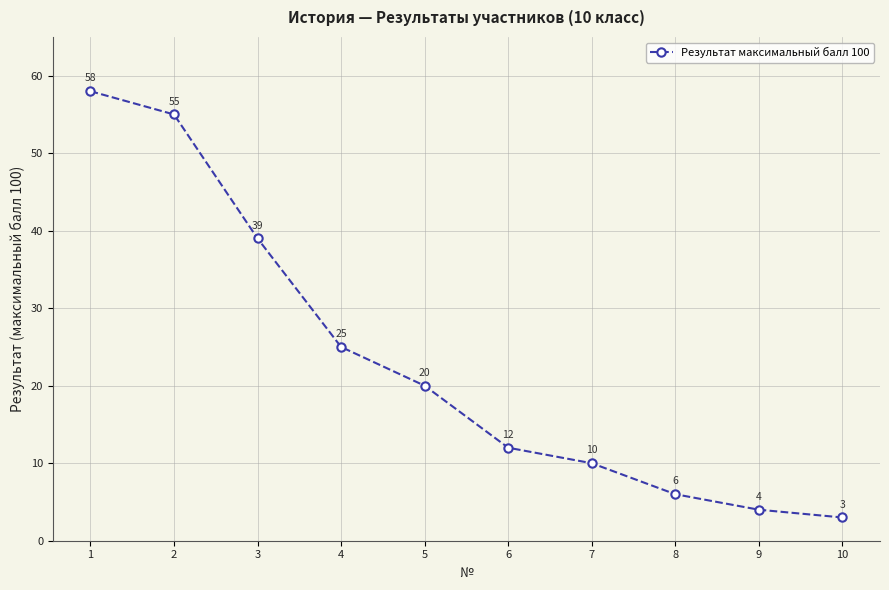

Rank the categories by value from lowest to highest.

10, 9, 8, 7, 6, 5, 4, 3, 2, 1